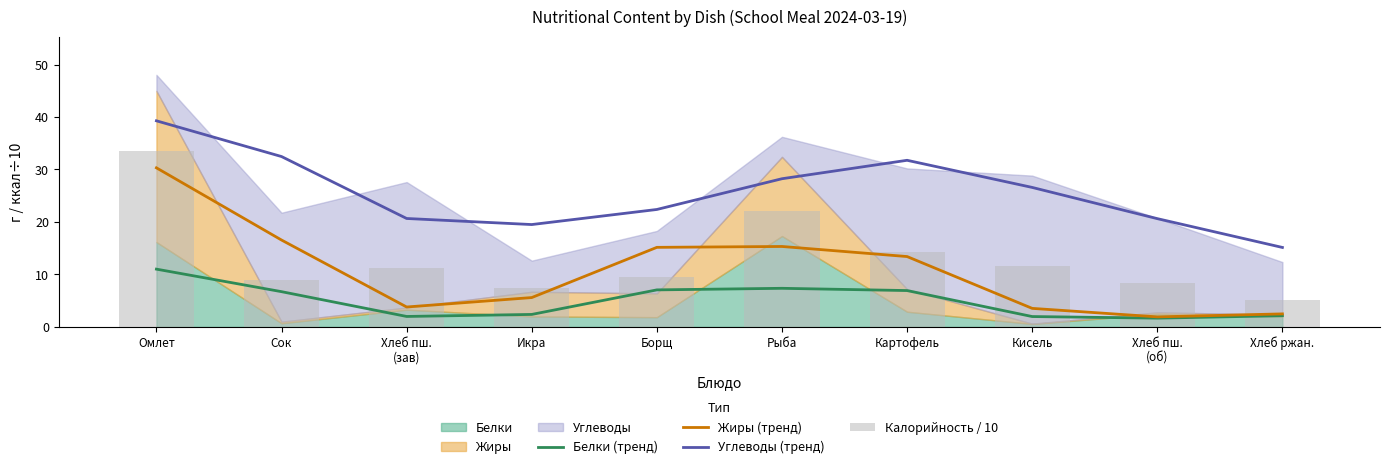

What is the total value across all series at Хлеб ржан.?

24.9